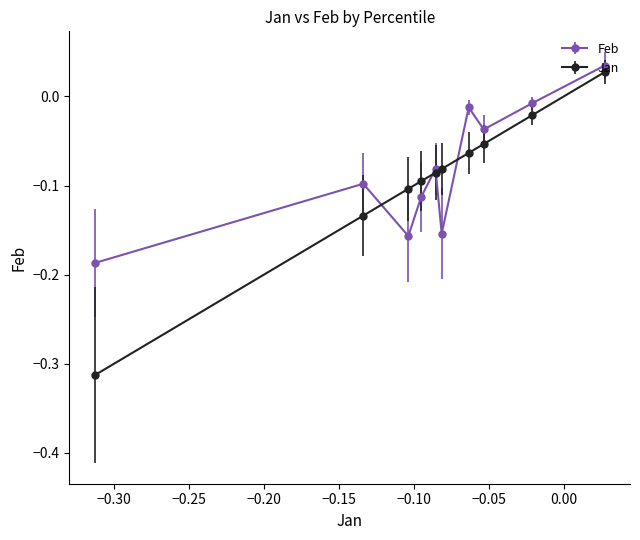

How many interior local peaks does the Feb series have?

3